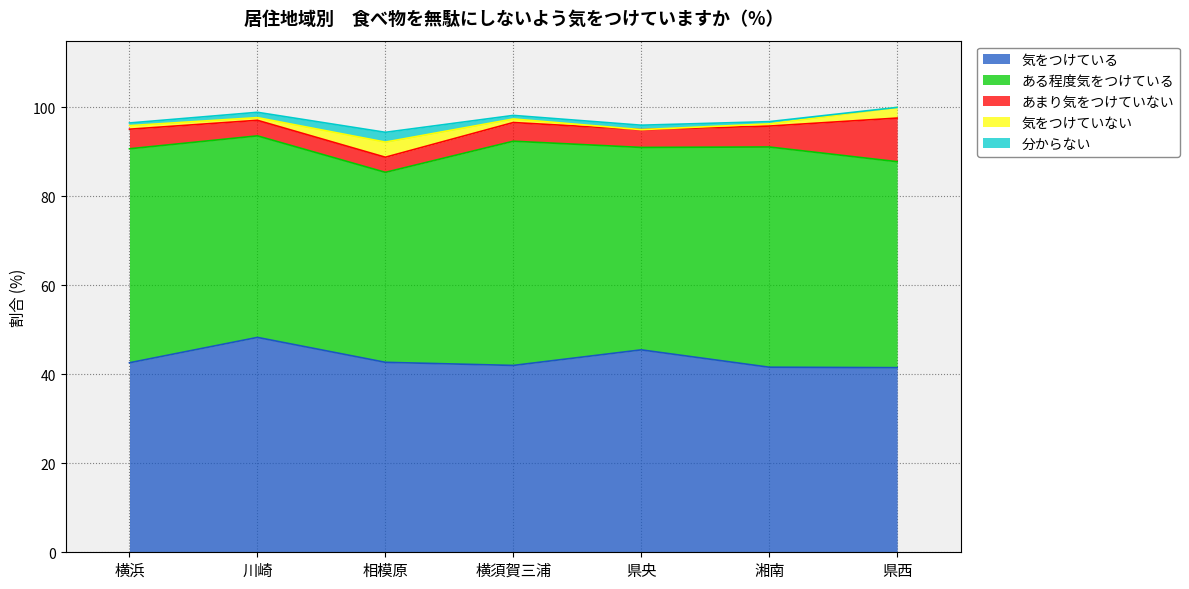

At which category does 気をつけていない reach its first local valley?

川崎